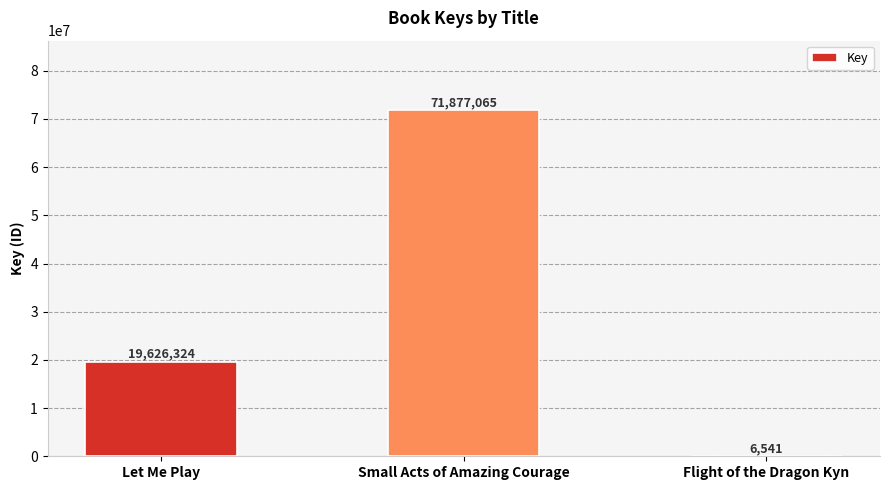

Is it true that the value at Small Acts of Amazing Courage is 43971048?

False